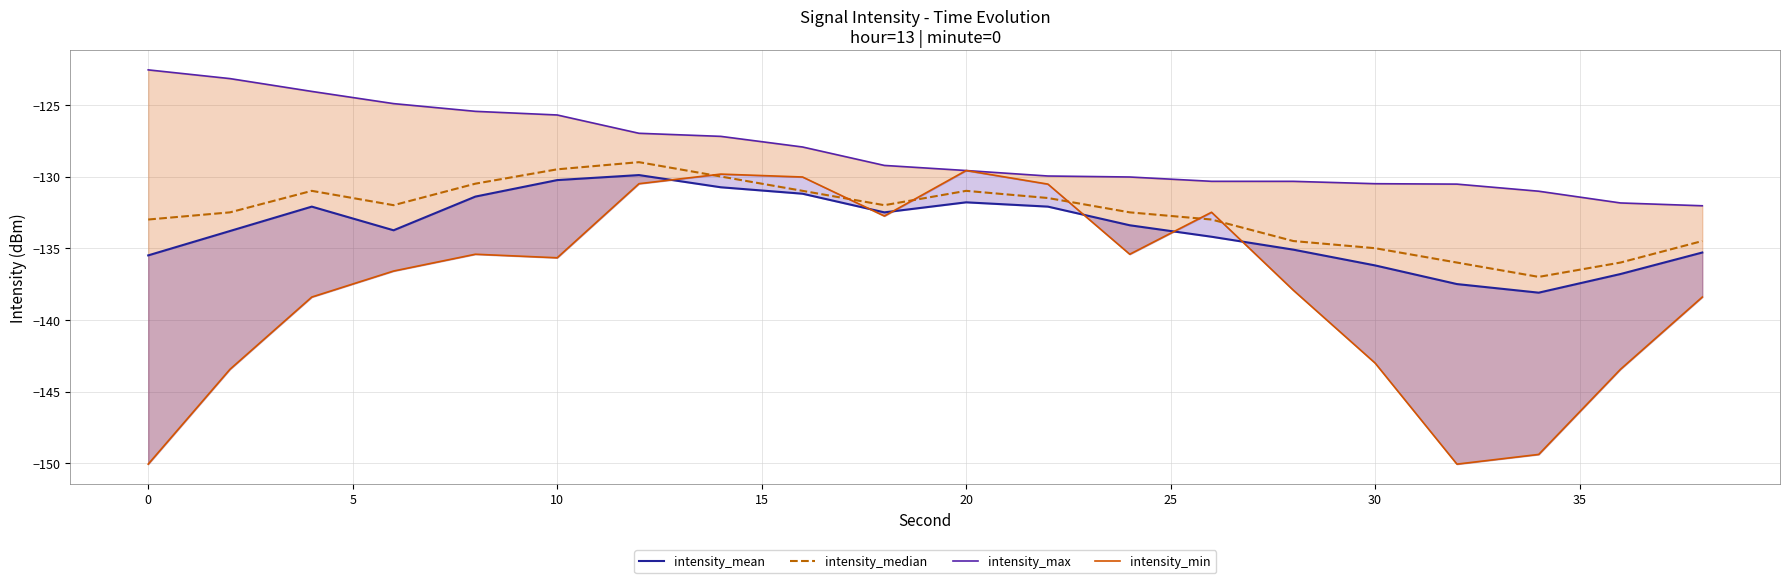

Is it true that intensity_median equals -171.8 at 10?

False